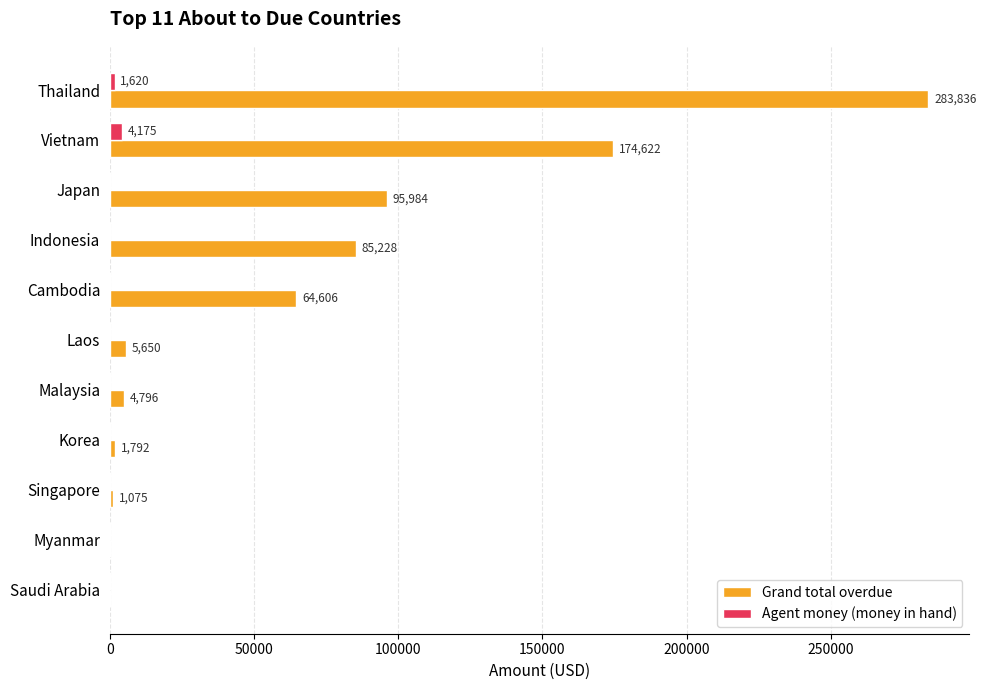

Where is Grand total overdue nearest to the value 141917?

Vietnam